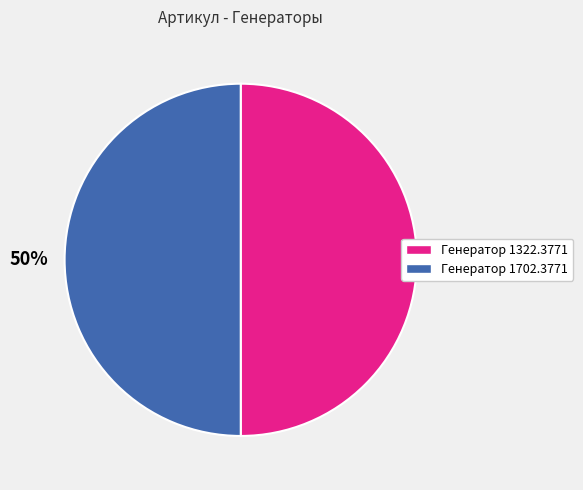

Approximately how many times larger is the value at Генератор 1702.3771 compared to Генератор 1322.3771?

1.0